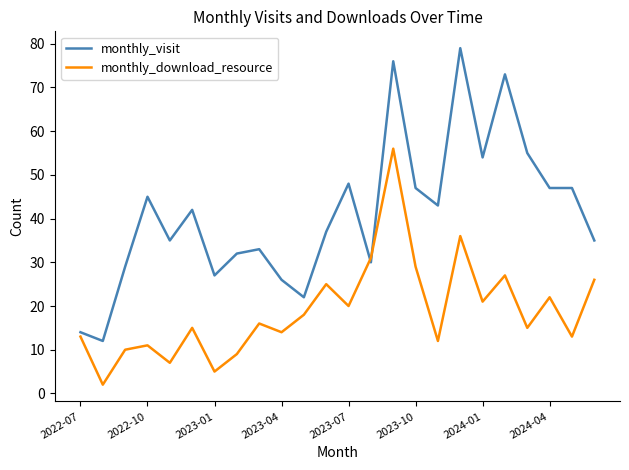

List the series in order of their overall mean, lowest first.

monthly_download_resource, monthly_visit